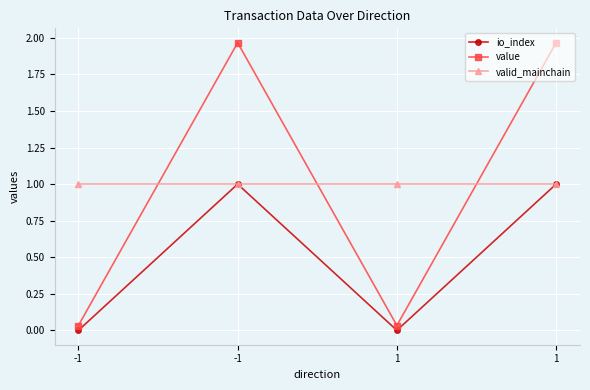

What are all the series names shown in the legend?

io_index, value, valid_mainchain